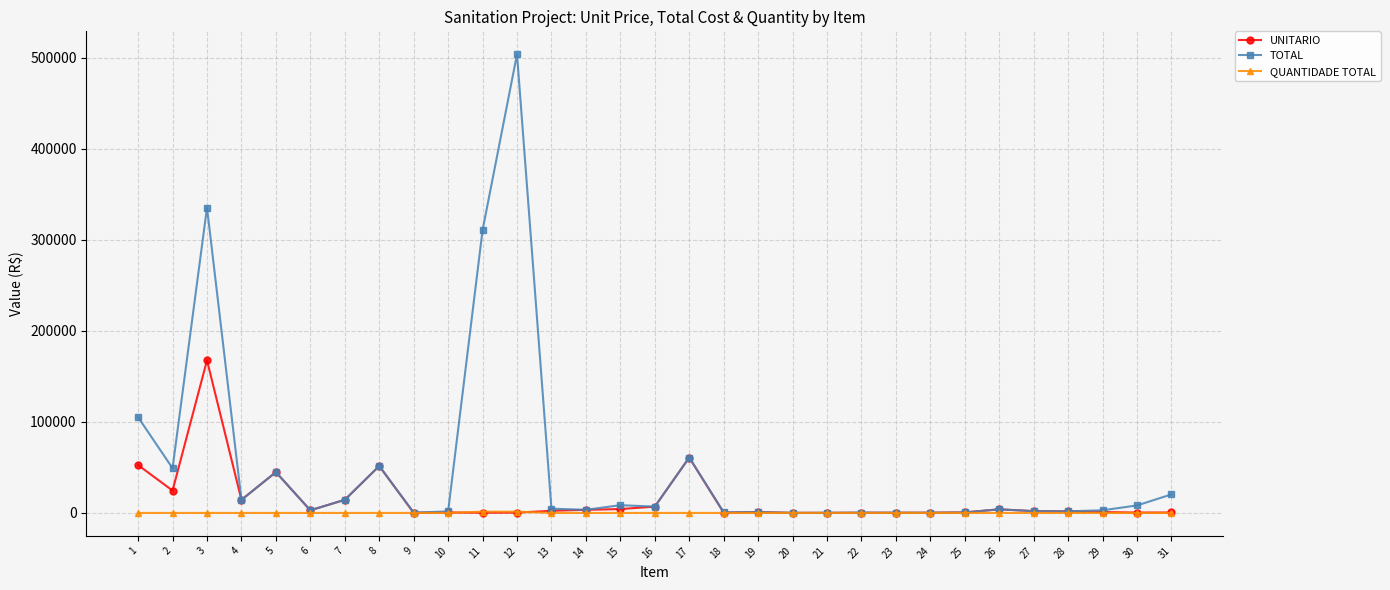

What is the sum of the TOTAL values at 17 and 6?

63769.4